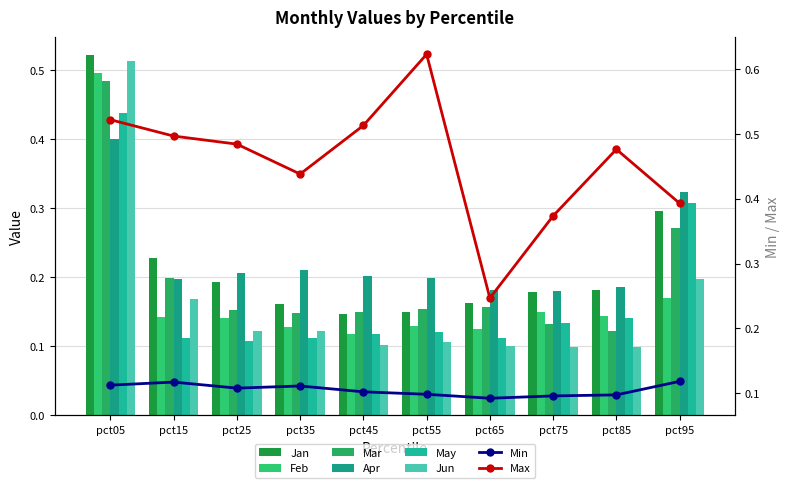

Reading right to left, extract all data points from this chart.

Jan: 0.3	0.2	0.2	0.2	0.1	0.1	0.2	0.2	0.2	0.5
Feb: 0.2	0.1	0.1	0.1	0.1	0.1	0.1	0.1	0.1	0.5
Mar: 0.3	0.1	0.1	0.2	0.2	0.1	0.1	0.2	0.2	0.5
Apr: 0.3	0.2	0.2	0.2	0.2	0.2	0.2	0.2	0.2	0.4
May: 0.3	0.1	0.1	0.1	0.1	0.1	0.1	0.1	0.1	0.4
Jun: 0.2	0.1	0.1	0.1	0.1	0.1	0.1	0.1	0.2	0.5